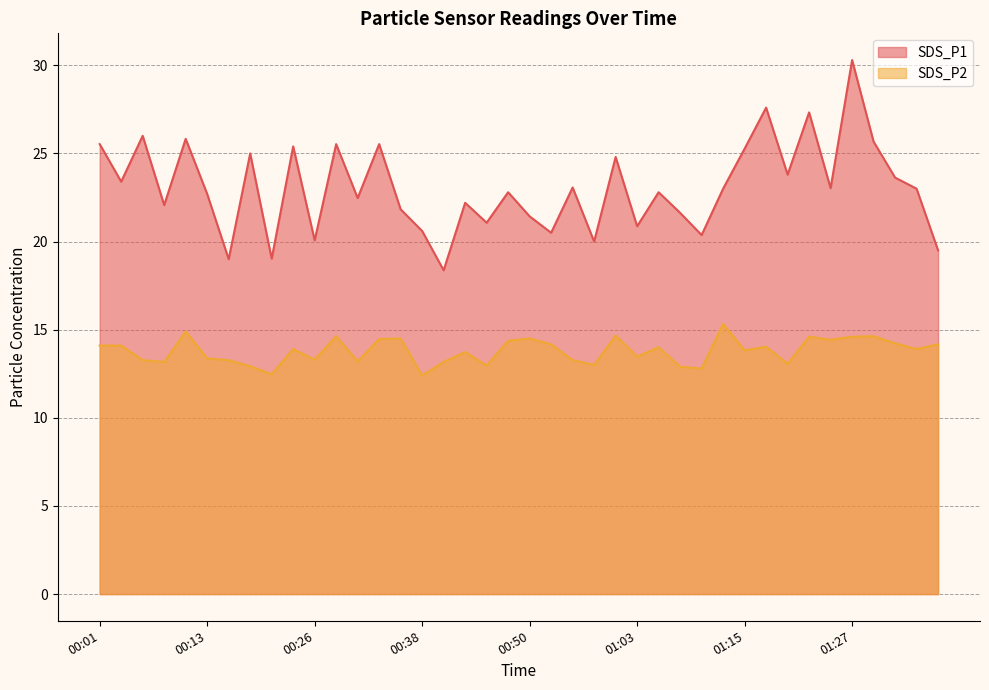

What is the highest value of the SDS_P1 series?

30.3